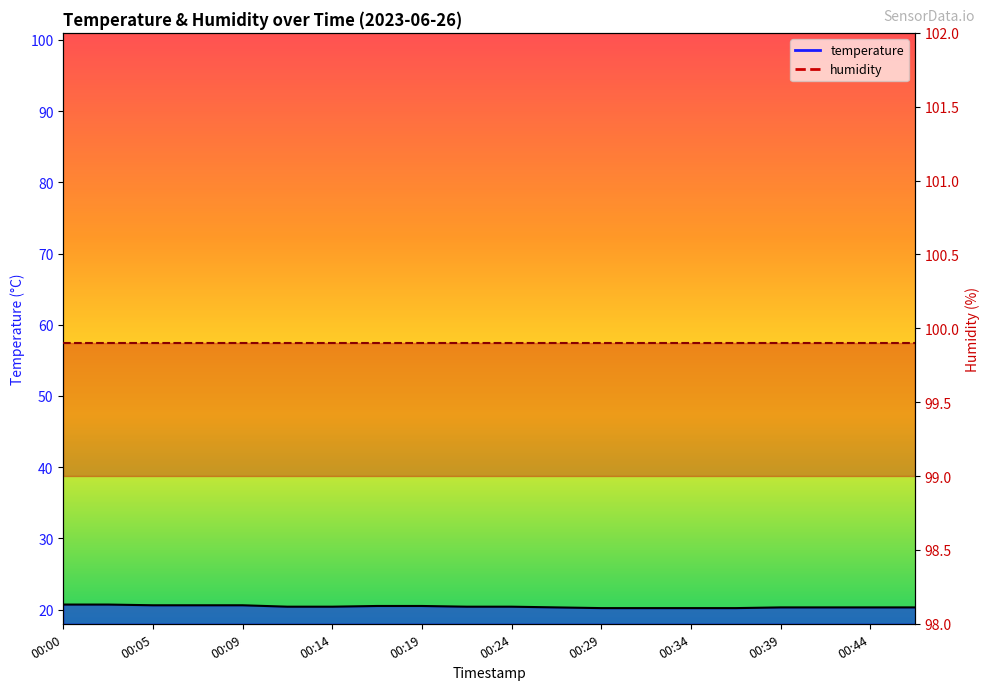

Count the values in the range 20 to 21.

20